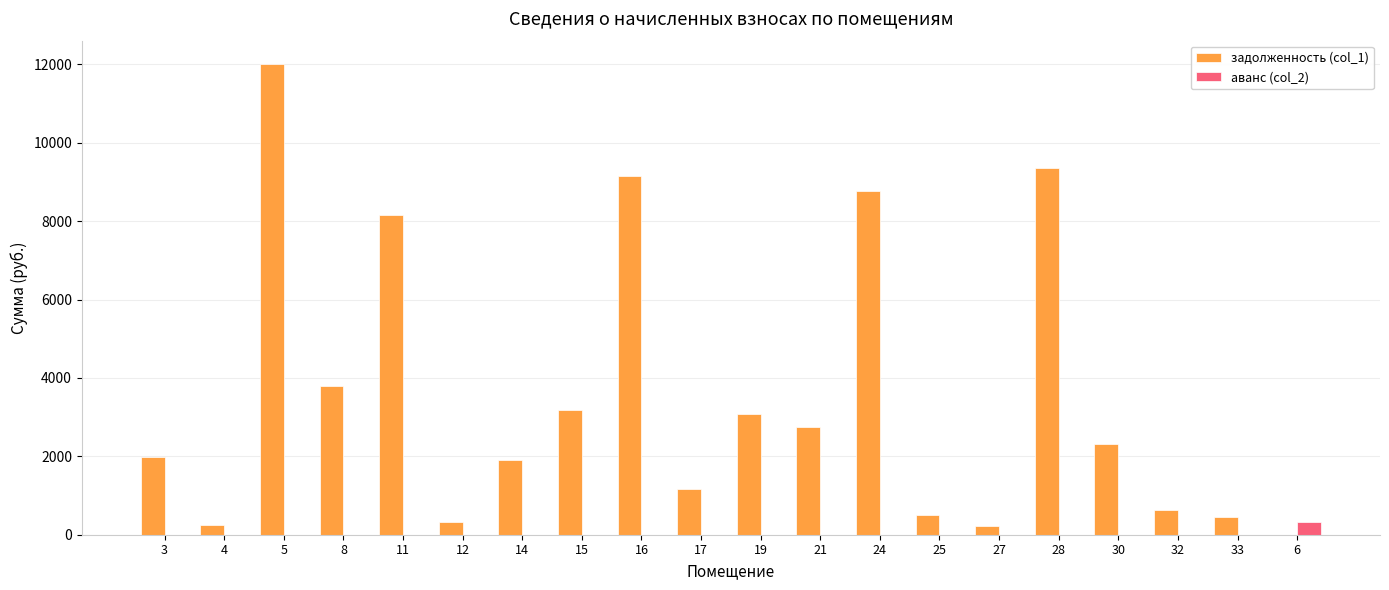

Are the bars horizontal?

No